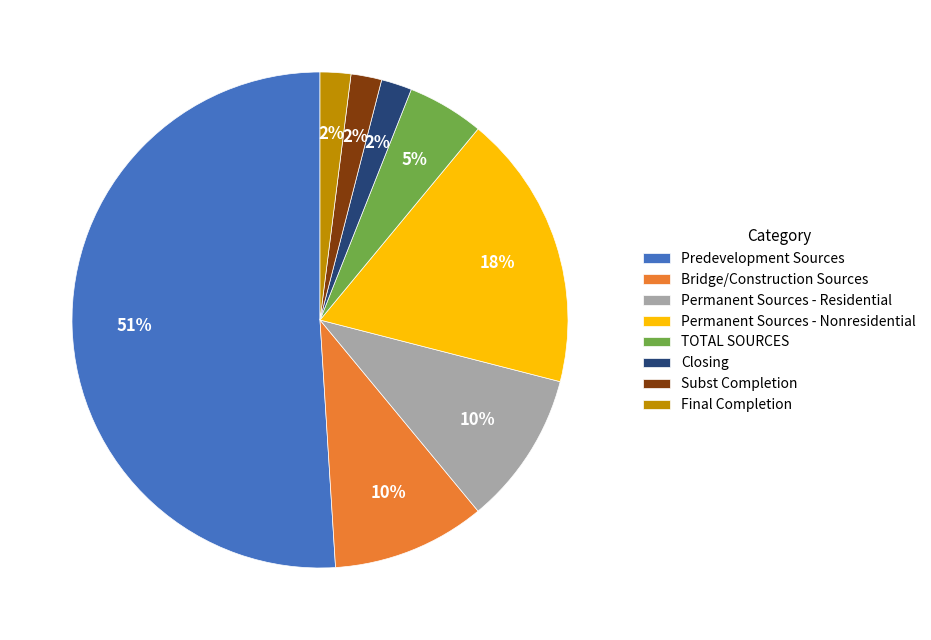

How many slices are in this pie chart?

8